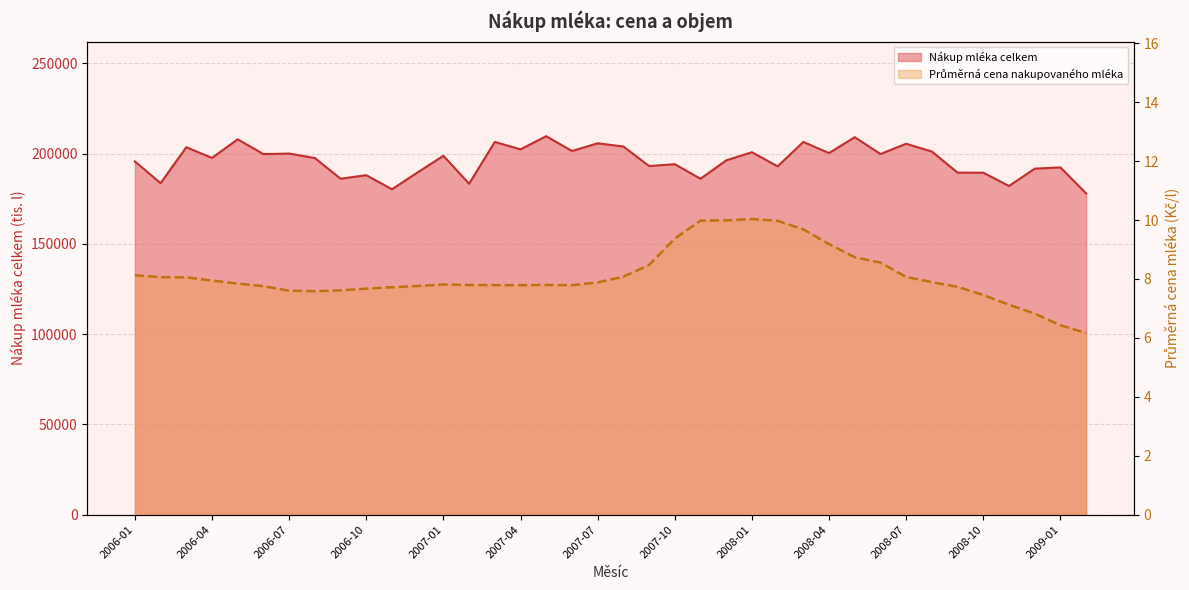

True or false: Nákup mléka celkem has more than 1 points higher than both neighbors.

True